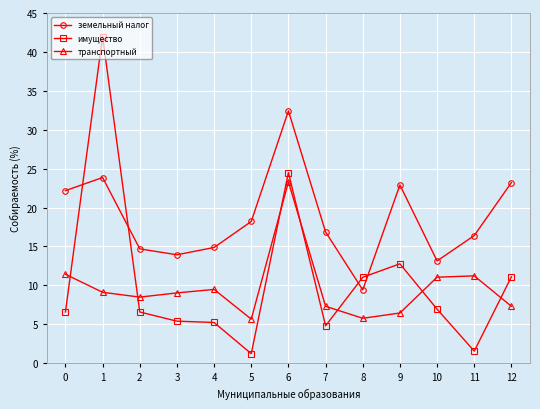

Which series changed the most between 5 and 12?

имущество